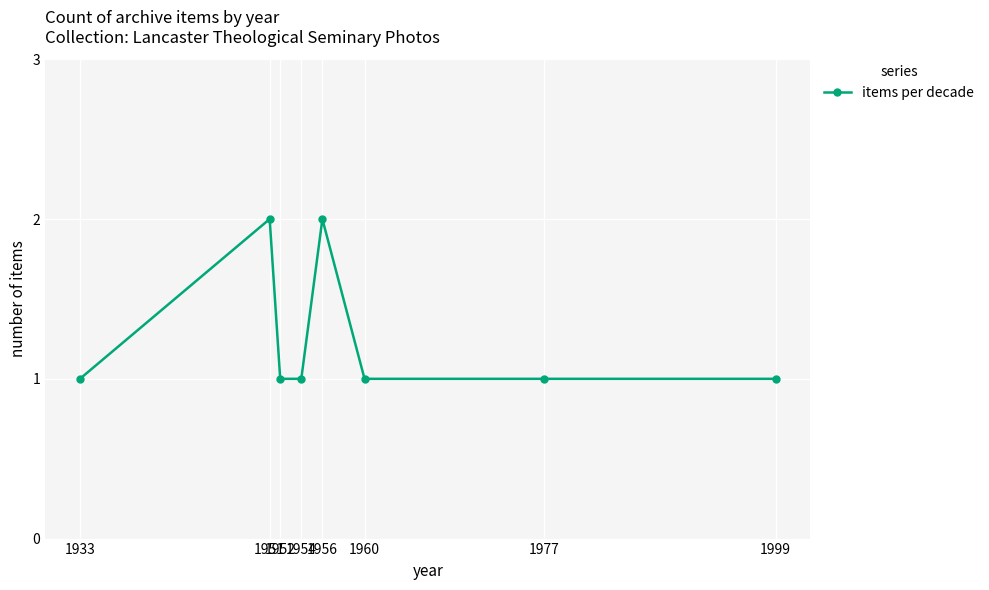

What is the sum of all values?

10